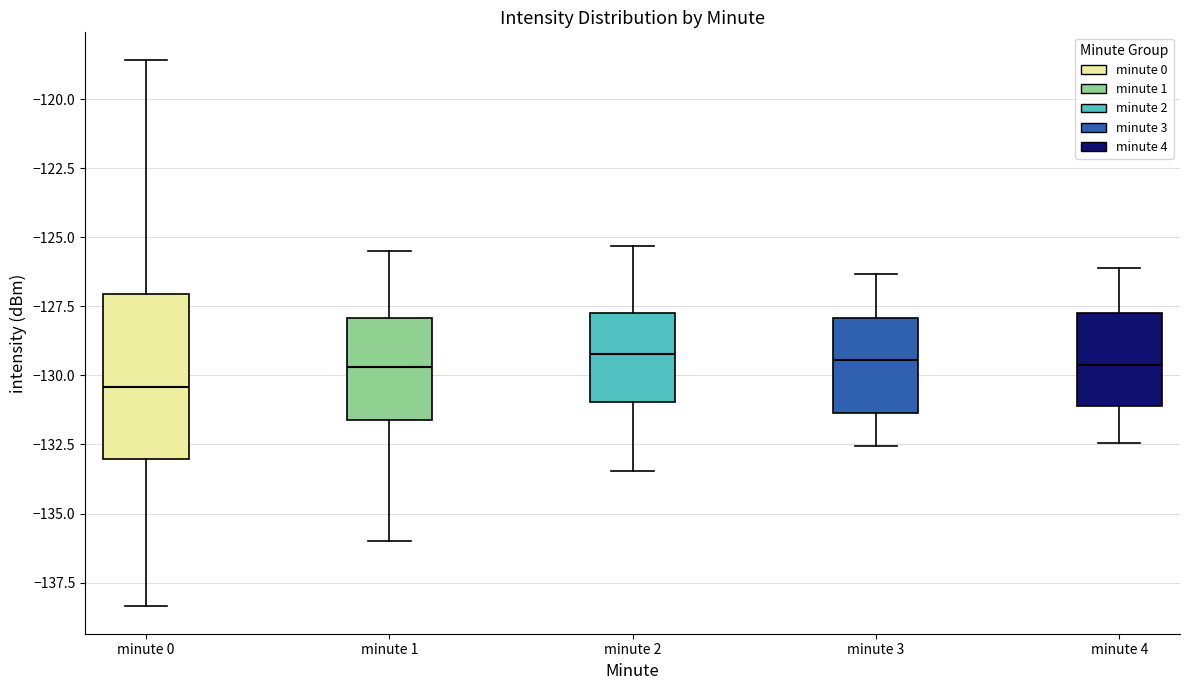

Which box is the tallest, from its lower edge to its upper edge?

minute 0